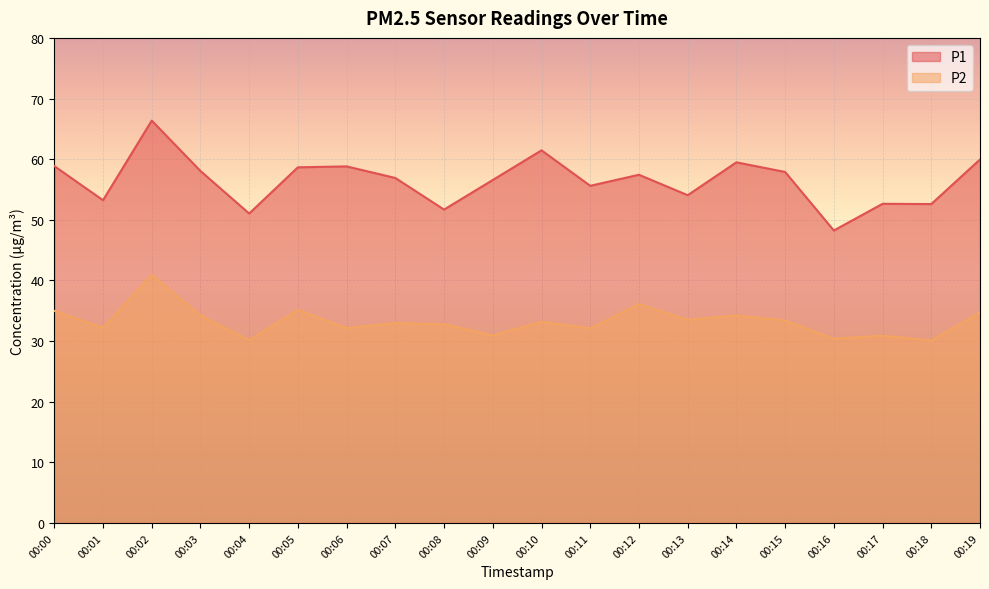

List the labels in order of P1 value, largest first.

00:02, 00:10, 00:19, 00:14, 00:00, 00:06, 00:05, 00:03, 00:15, 00:12, 00:07, 00:09, 00:11, 00:13, 00:01, 00:17, 00:18, 00:08, 00:04, 00:16